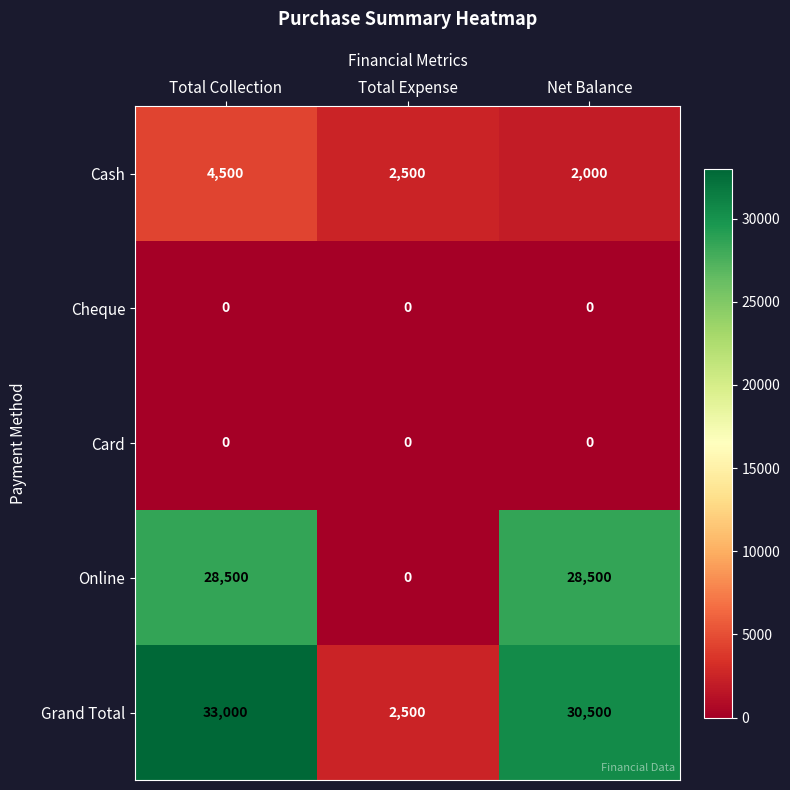

What is the minimum value for Grand Total?

2500